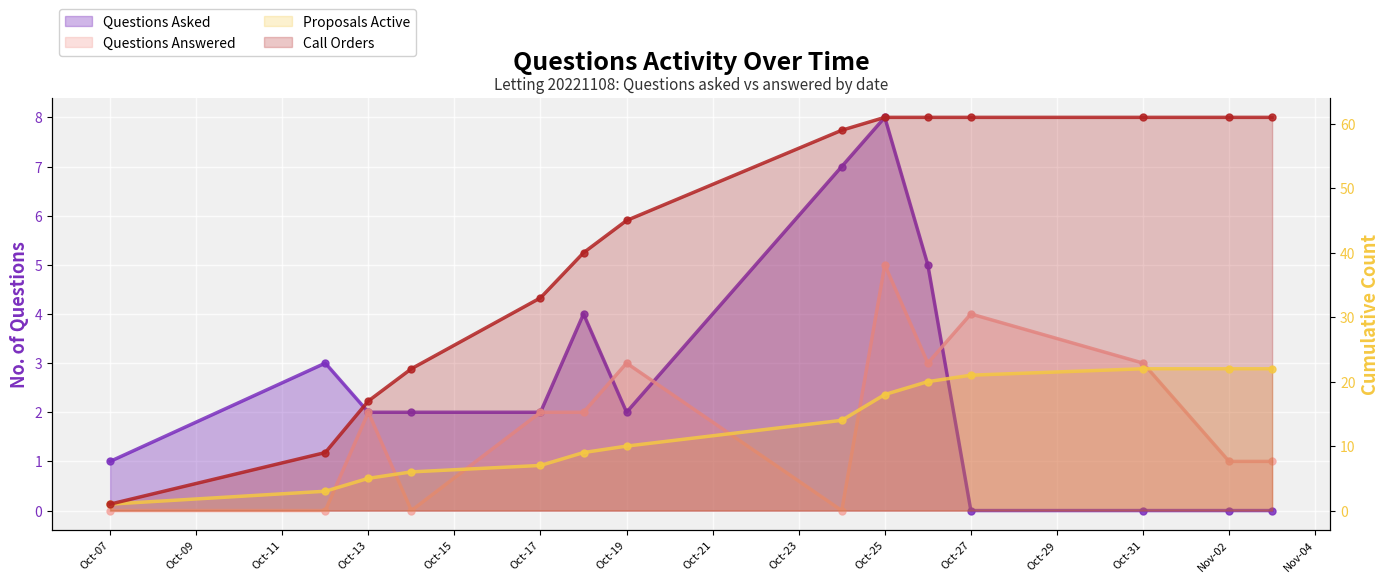

Which series has the largest total across all categories?

Call Orders